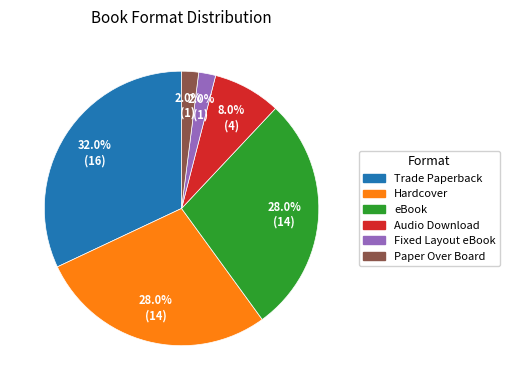

Combined, what portion of the pie is Paper Over Board and Hardcover?

30.0%